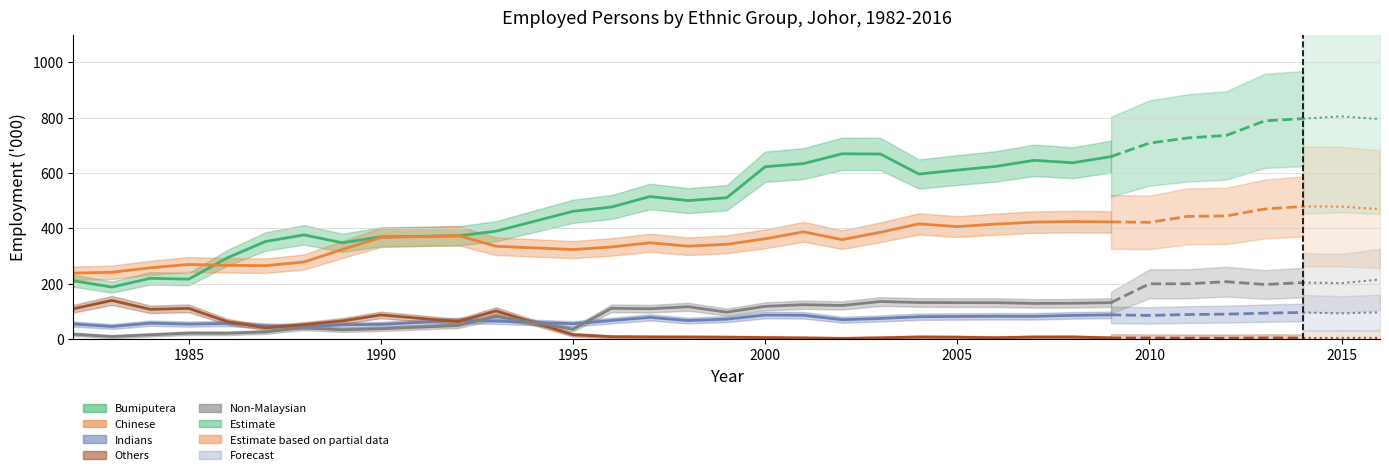

What is the greatest value displayed?

804.6